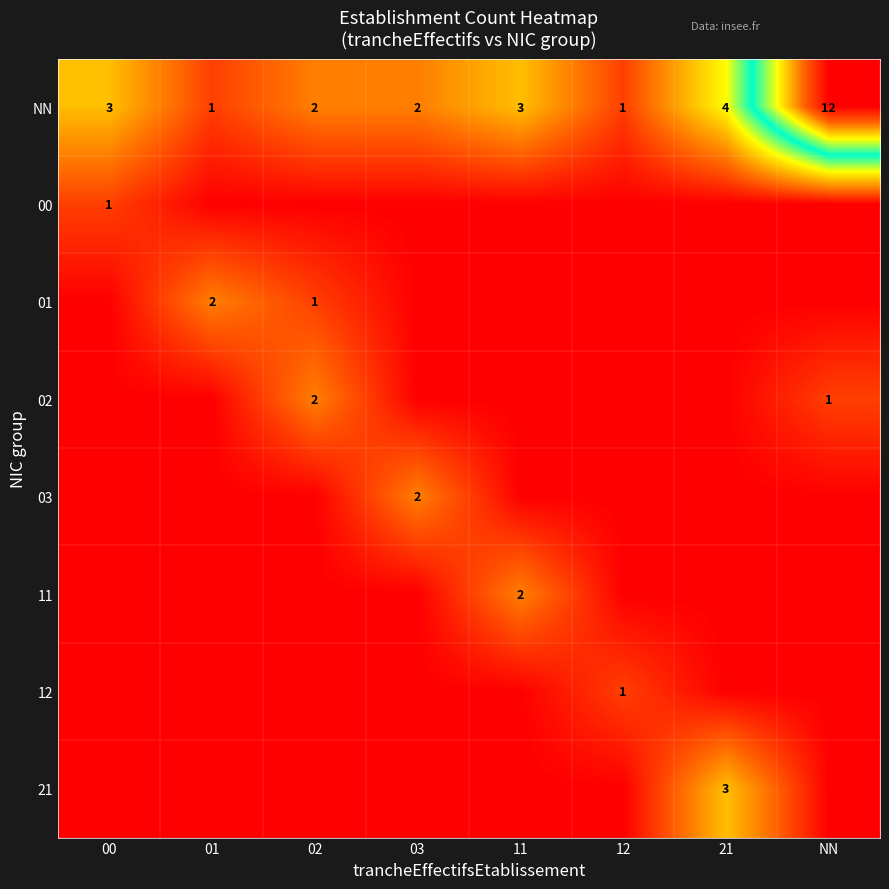

The value of 21 at 21 is 1. True or false?

False